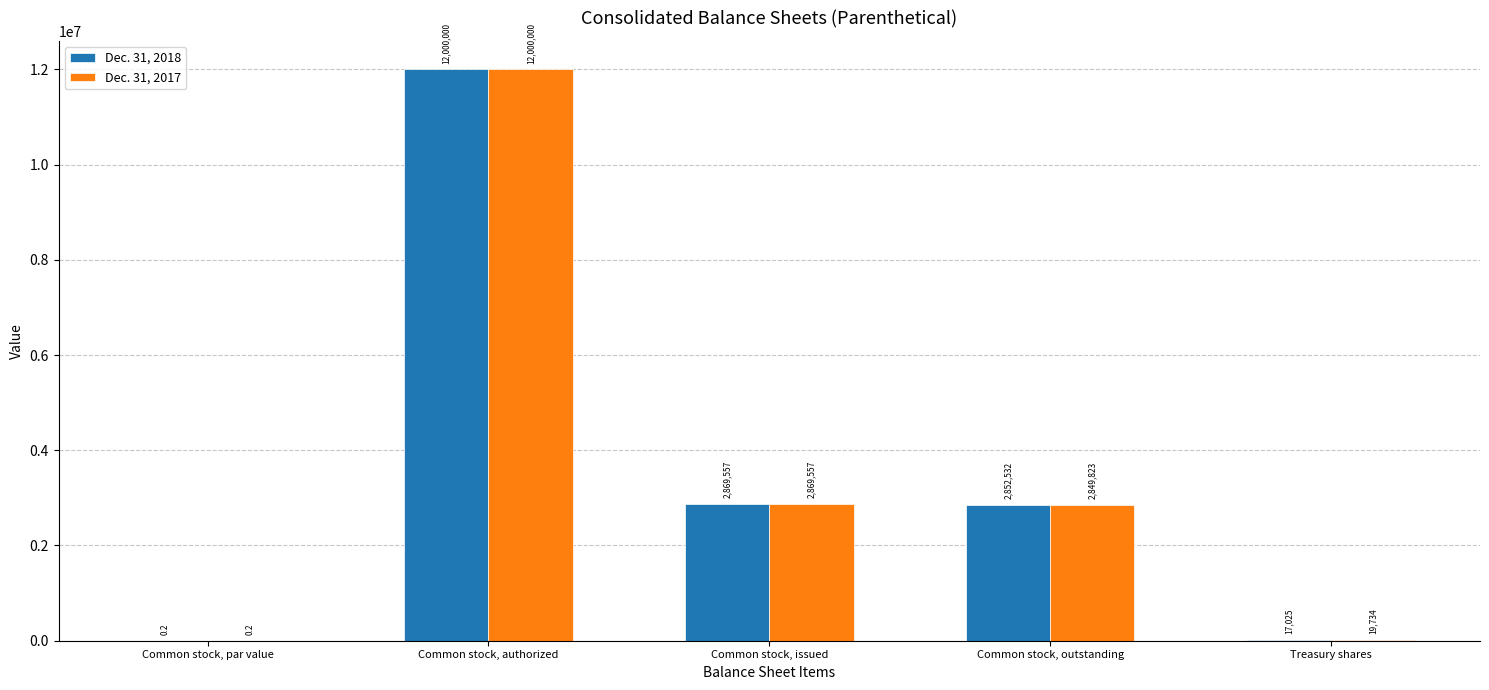

Is it true that Dec. 31, 2018 equals 12000000.0 at Common stock, authorized?

True